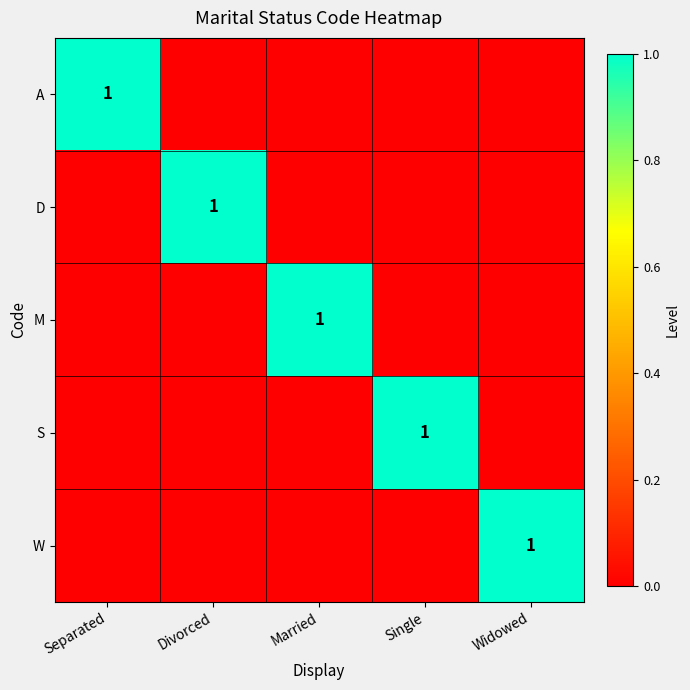

Is it true that S equals 1 at Single?

True